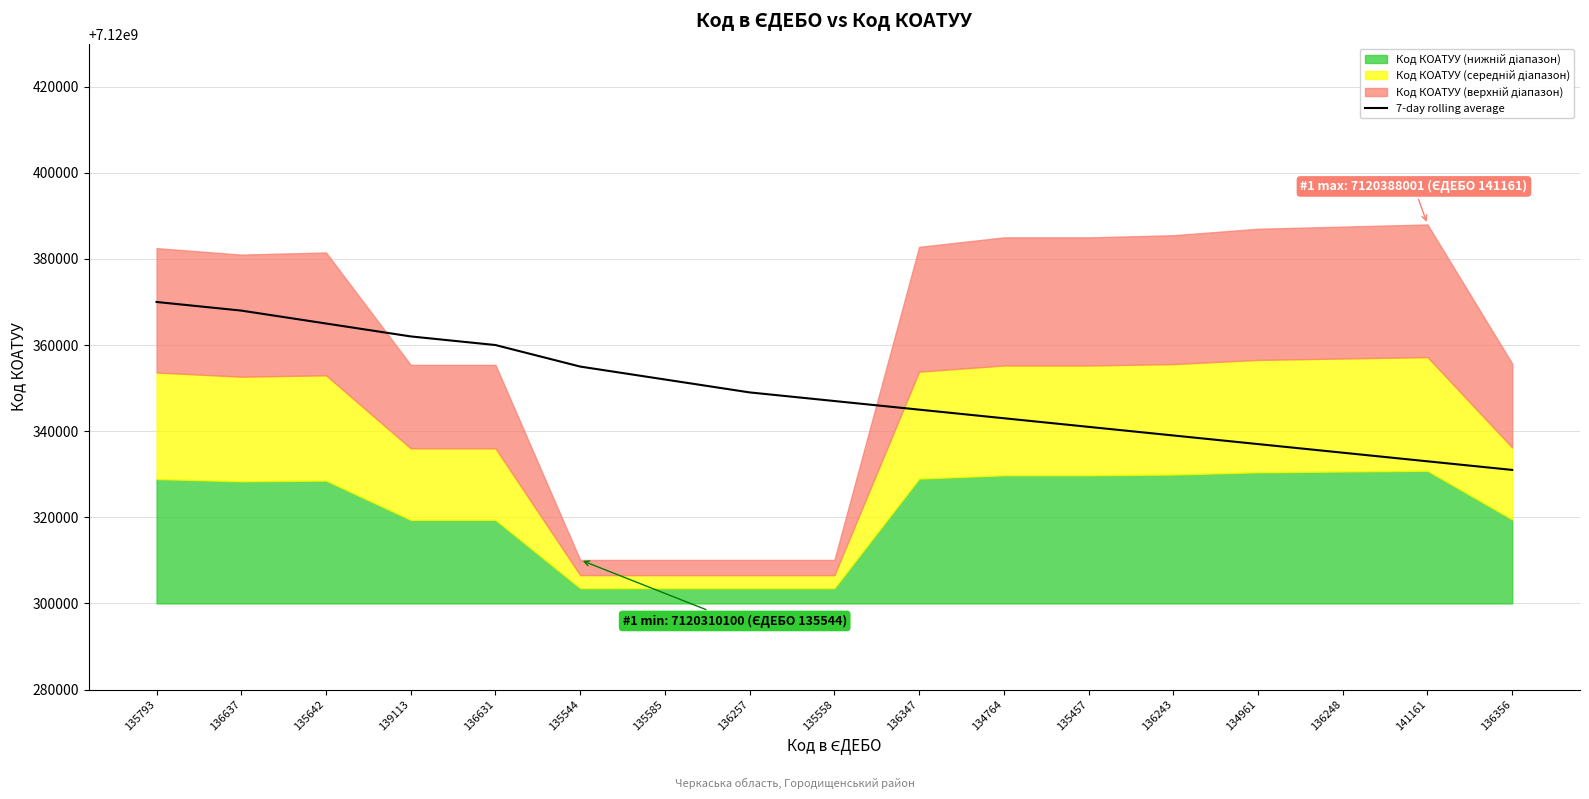

What is the difference between the second highest and minimum values?

37000